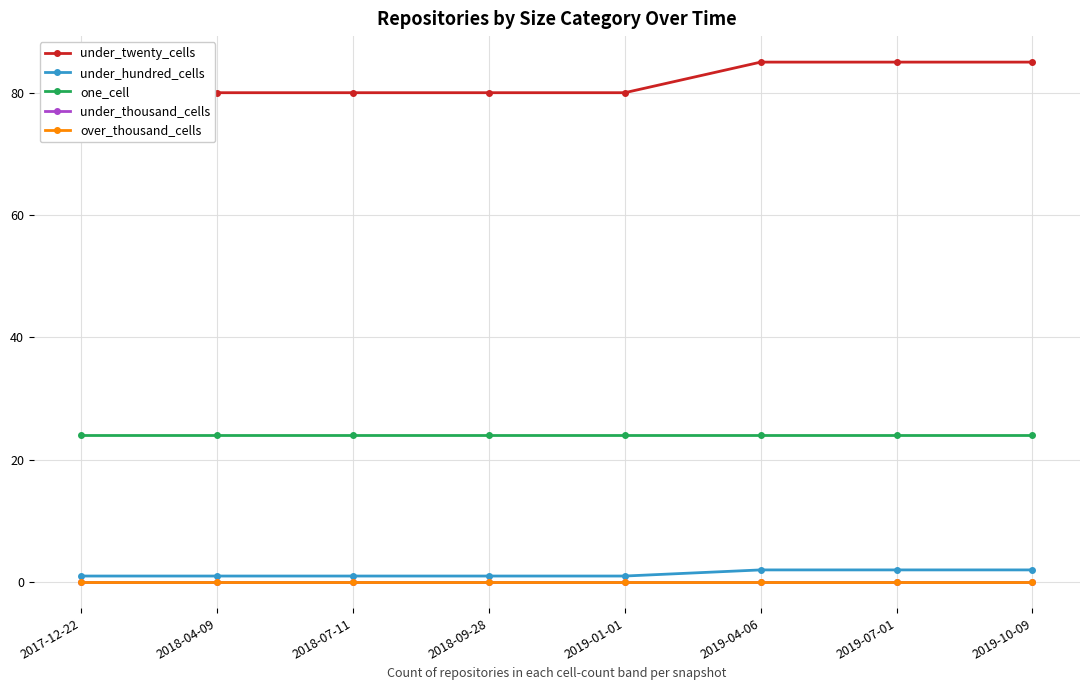

True or false: over_thousand_cells has more than 0 points higher than both neighbors.

False